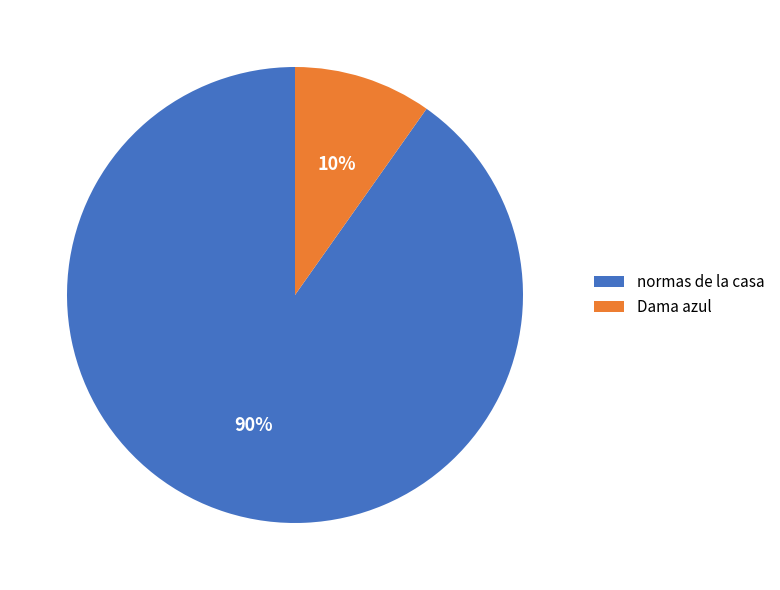

To the nearest percent, what is the average slice percentage?

50%